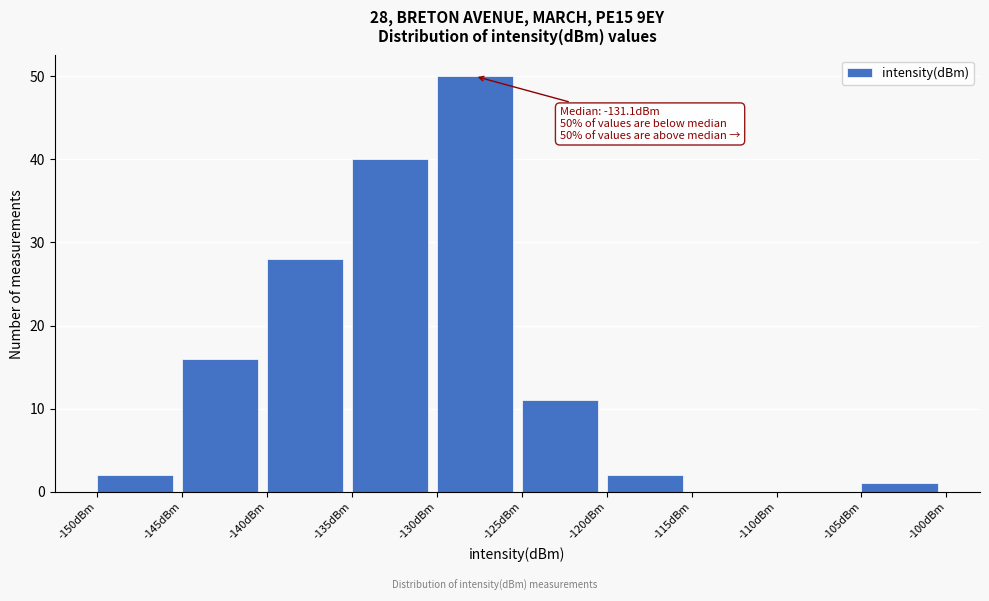

Which range on the x-axis has the tallest bar?

-130 to -125